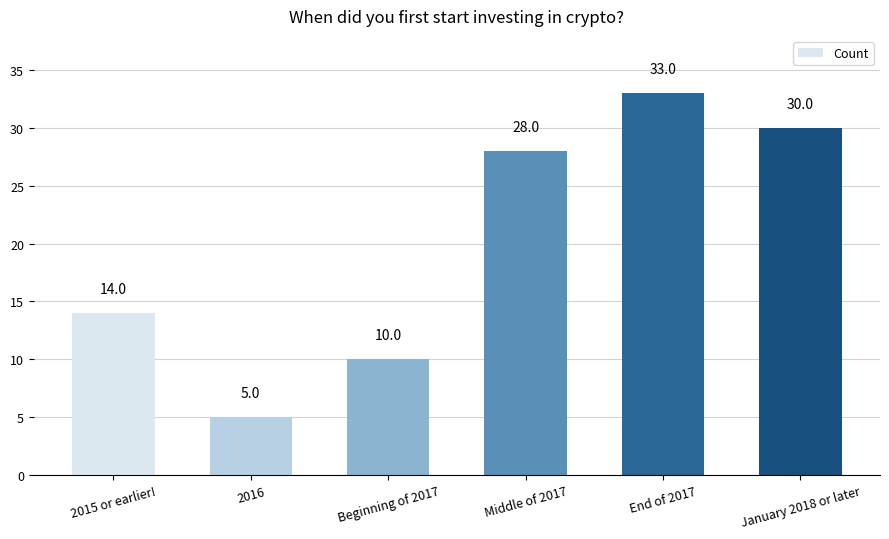

Is it true that the value at 2015 or earlier! is 24?

False